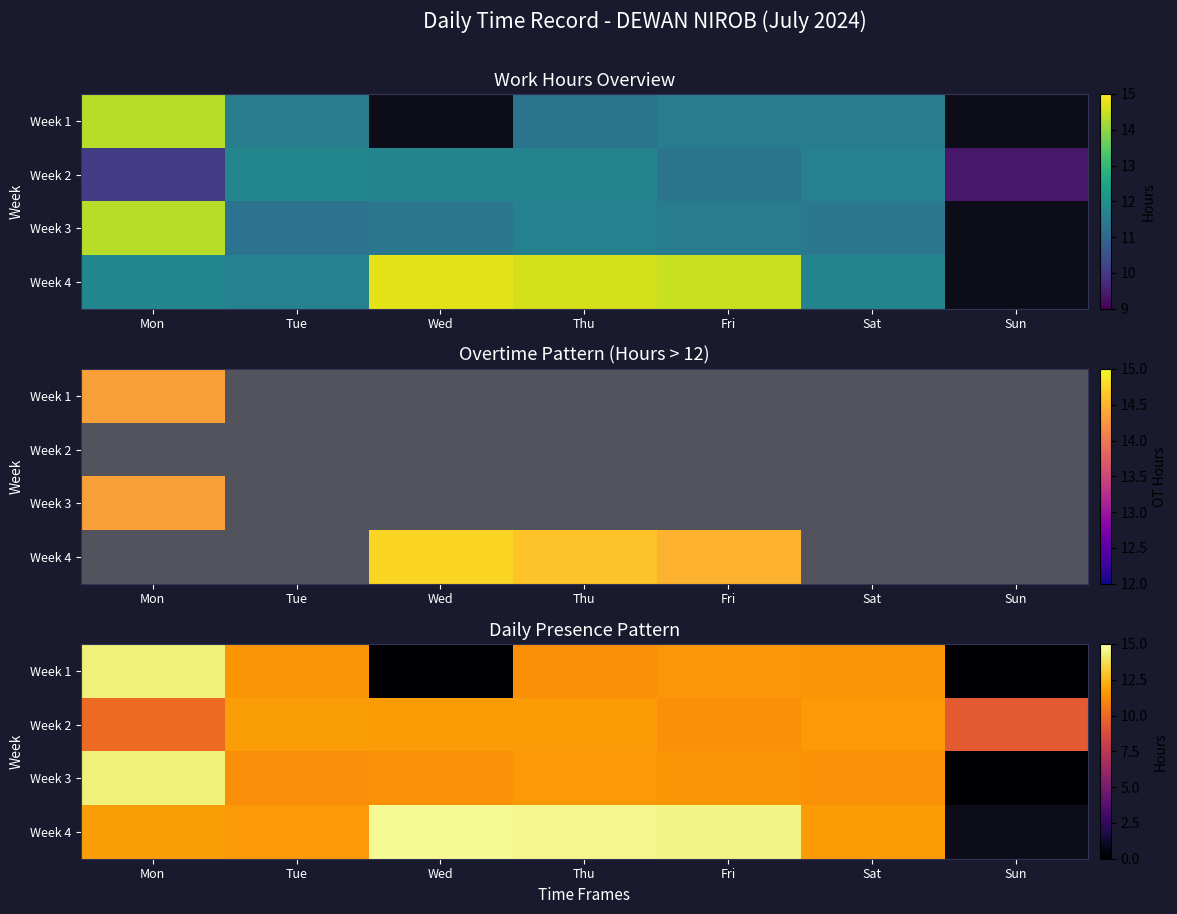

Where does the Week 4 series first go above 11?

Mon